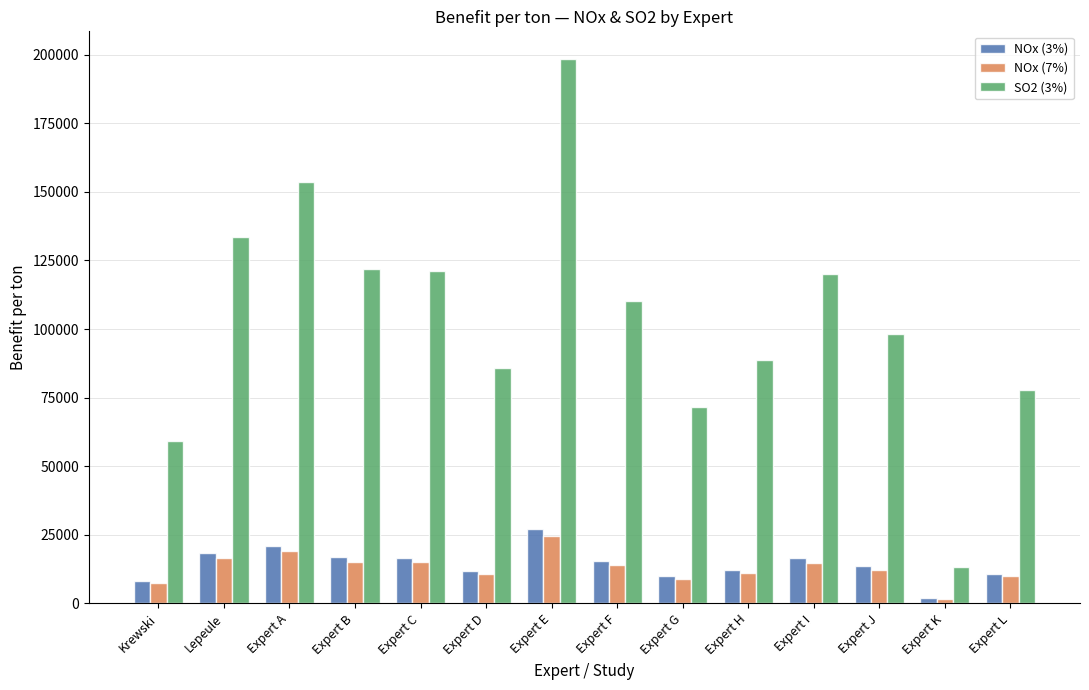

At which category does the chart reach its peak across all series?

Expert E